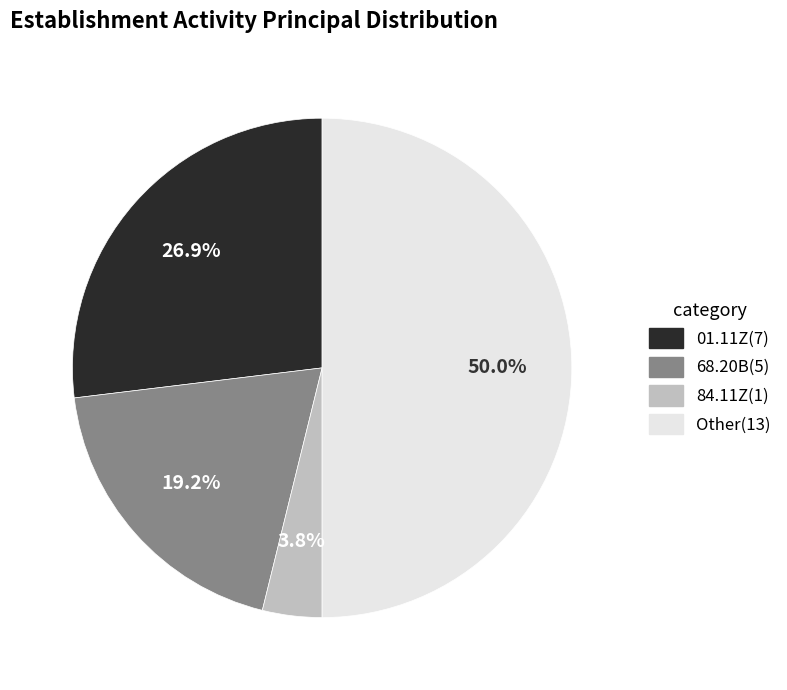

Rank the categories by value from highest to lowest.

Other, 01.11Z, 68.20B, 84.11Z